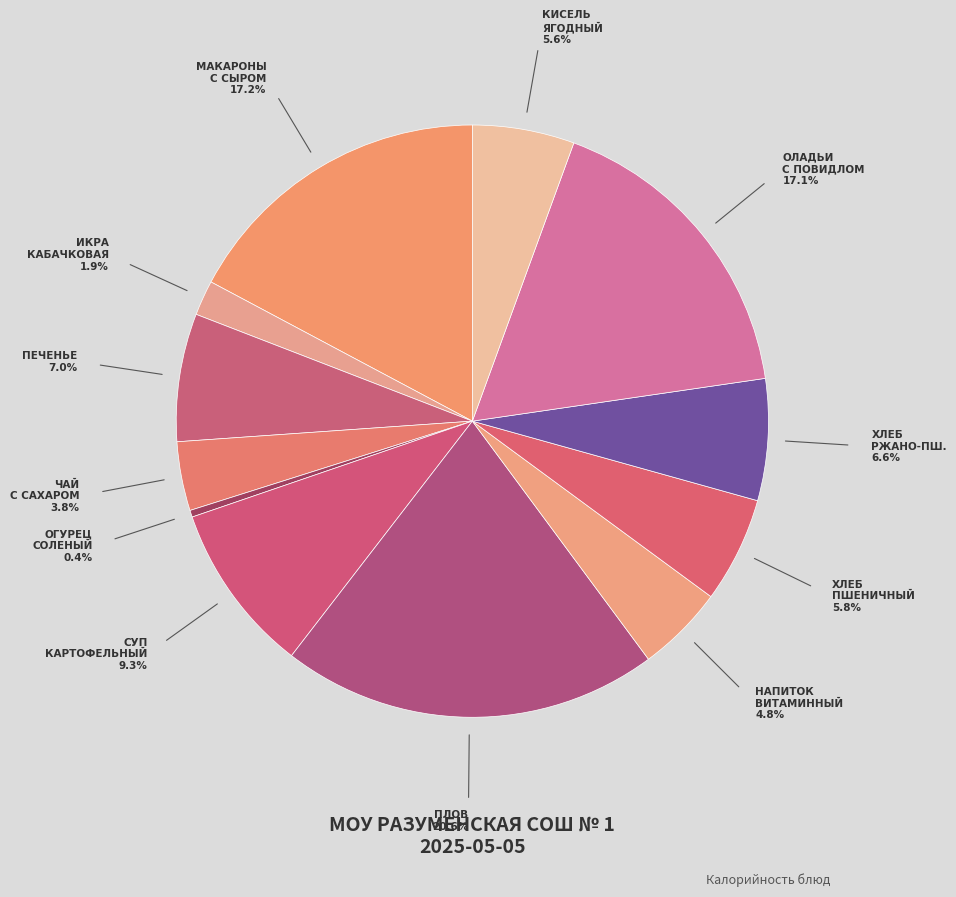

Is there any slice that represents more than half of the pie?

No